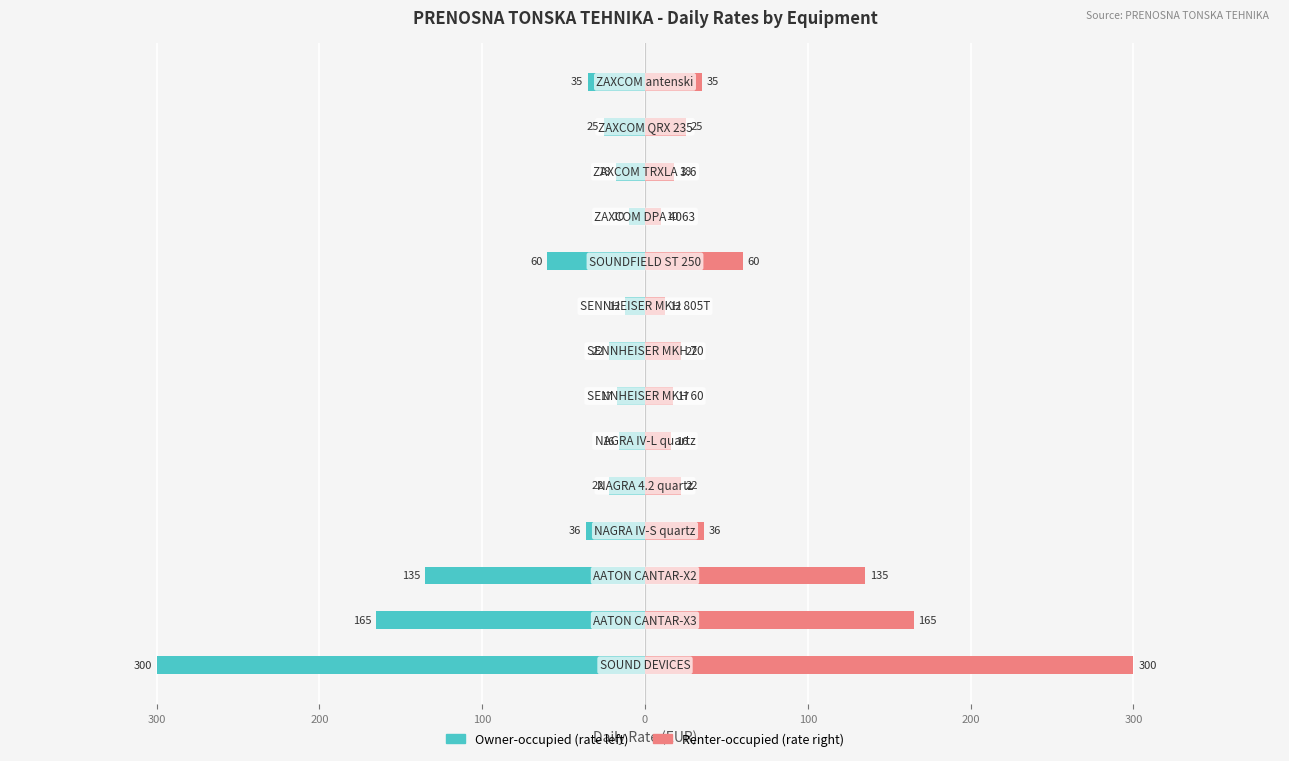

Reading left to right, what are all the values shown in this chart?

na dan (Owner-occupied): -300	-165	-135	-36	-22	-16	-17	-22	-12	-60	-10	-18	-25	-35
na dan (Renter-occupied): 300	165	135	36	22	16	17	22	12	60	10	18	25	35